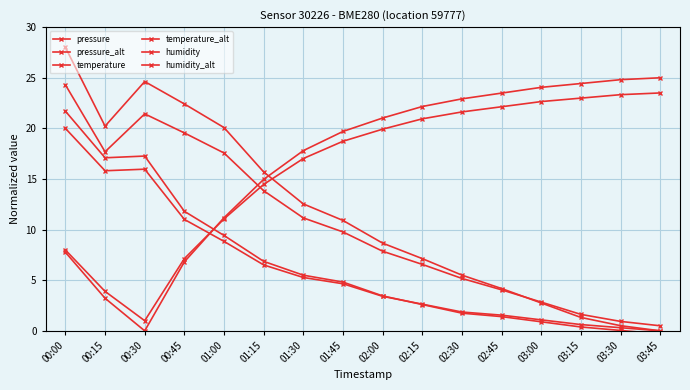

How many data points in temperature are above 4?

8